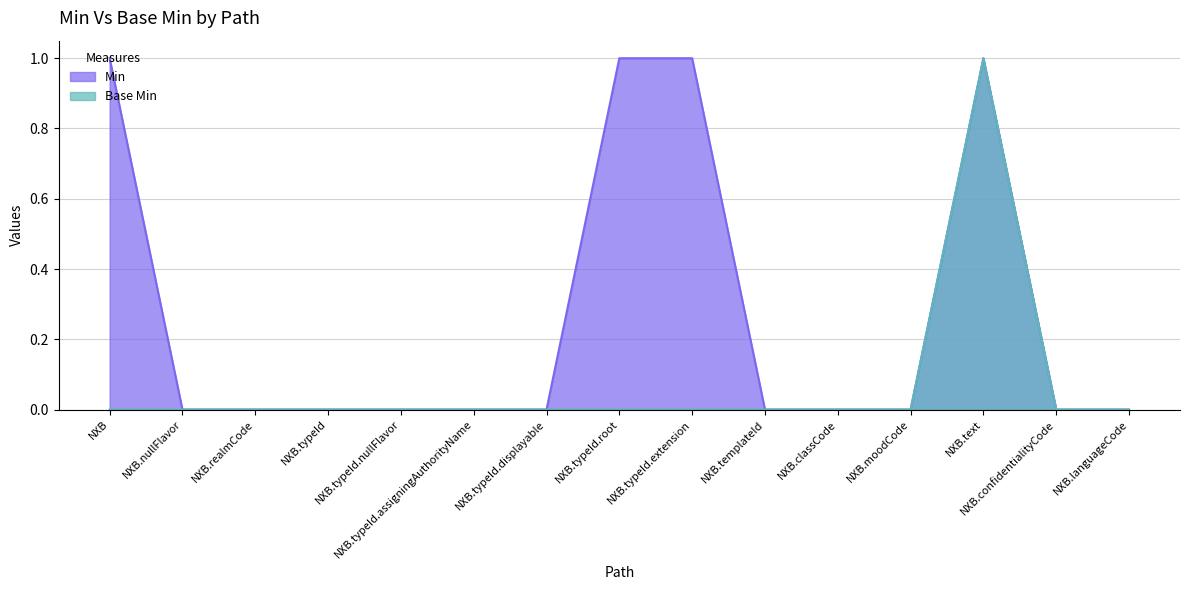

Which series changed the most between NXB.moodCode and NXB.confidentialityCode?

Min